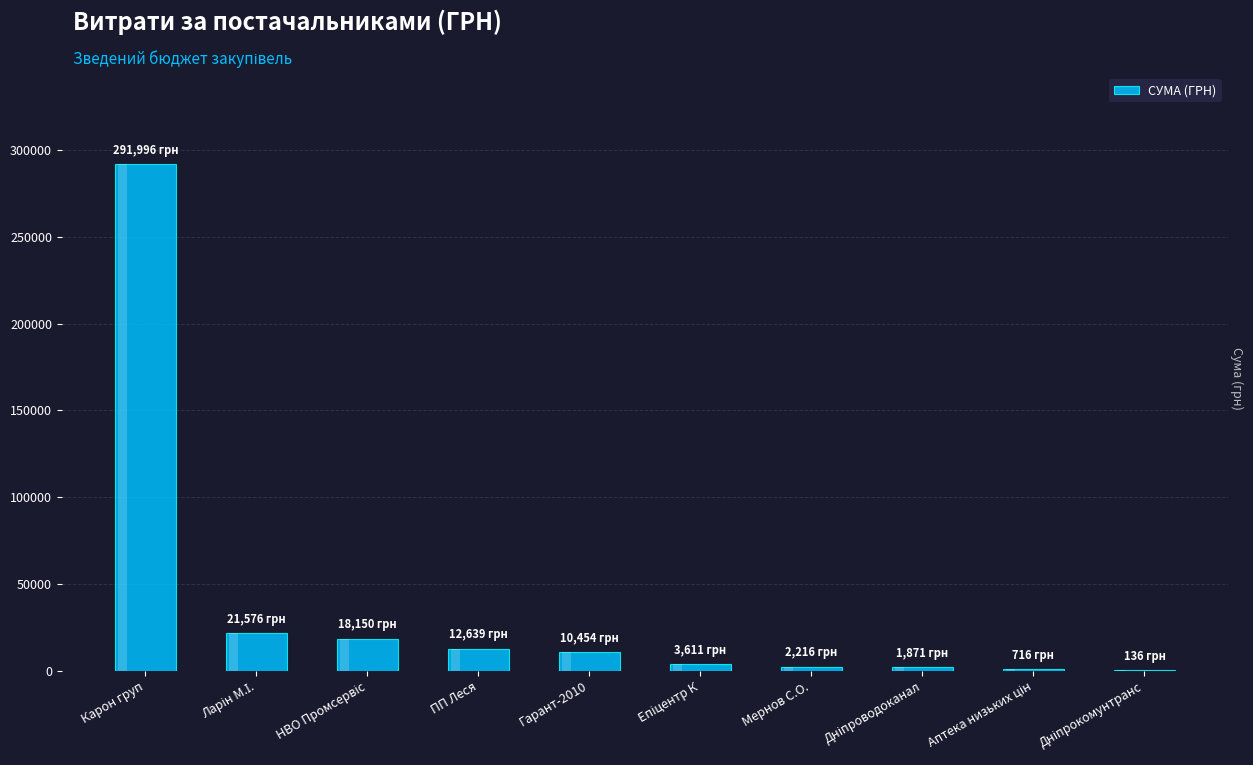

What is the approximate value at Карон груп?

291996.0